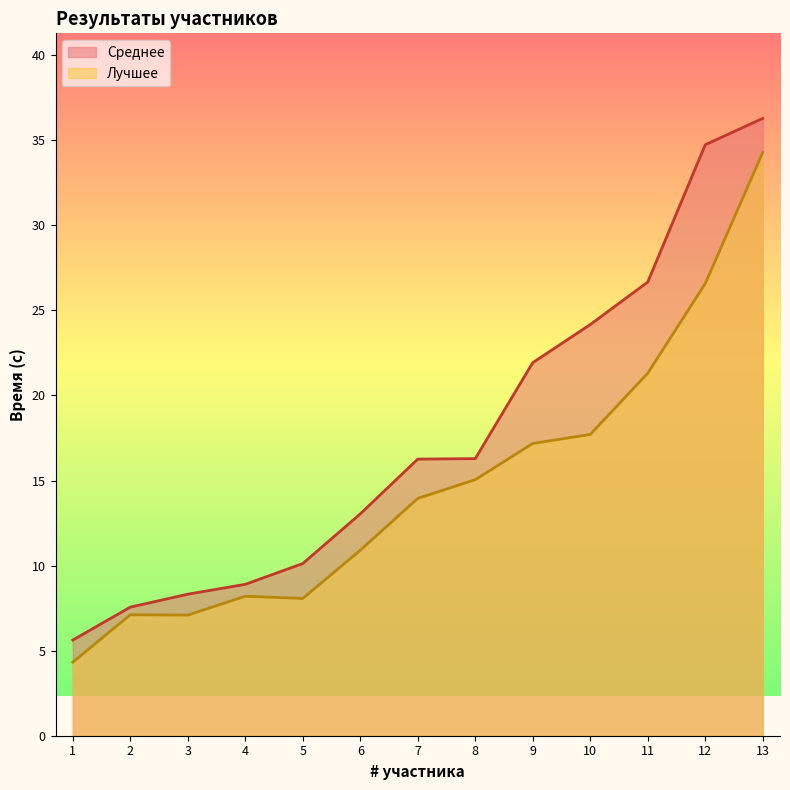

Which series has the largest total across all categories?

Среднее